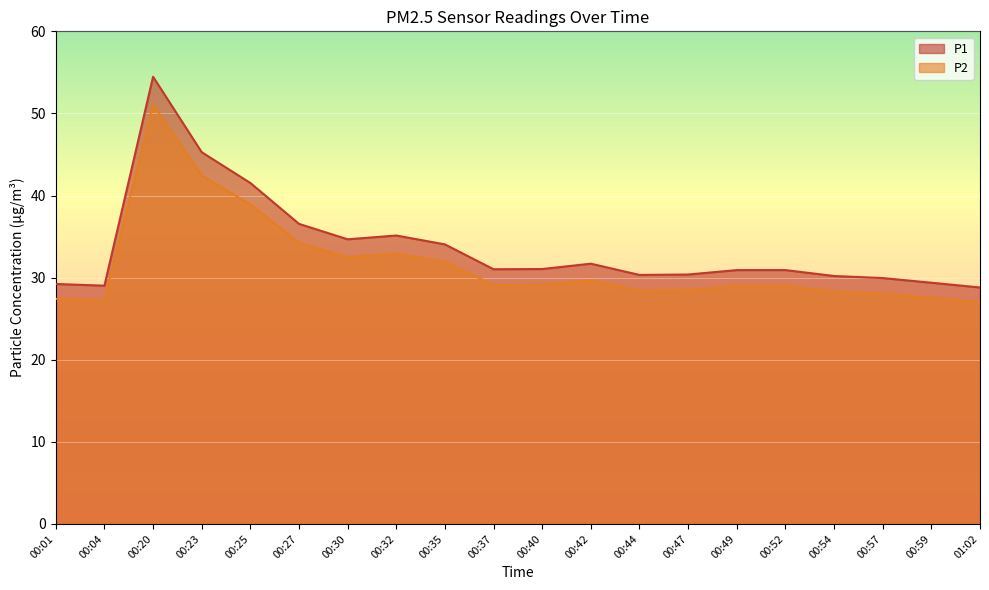

How many lines are shown in the chart?

2